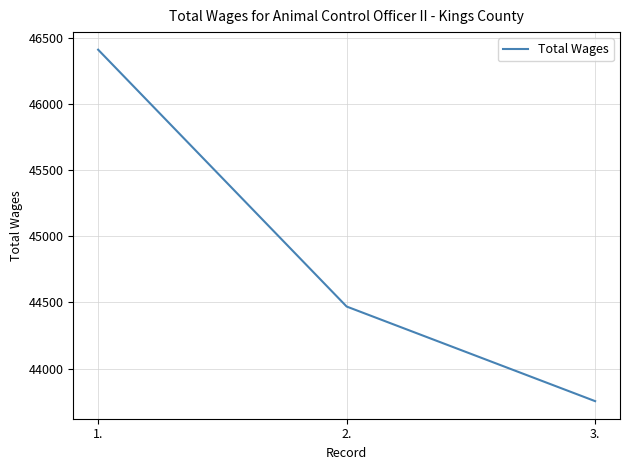

What is the sum of all values?

134633